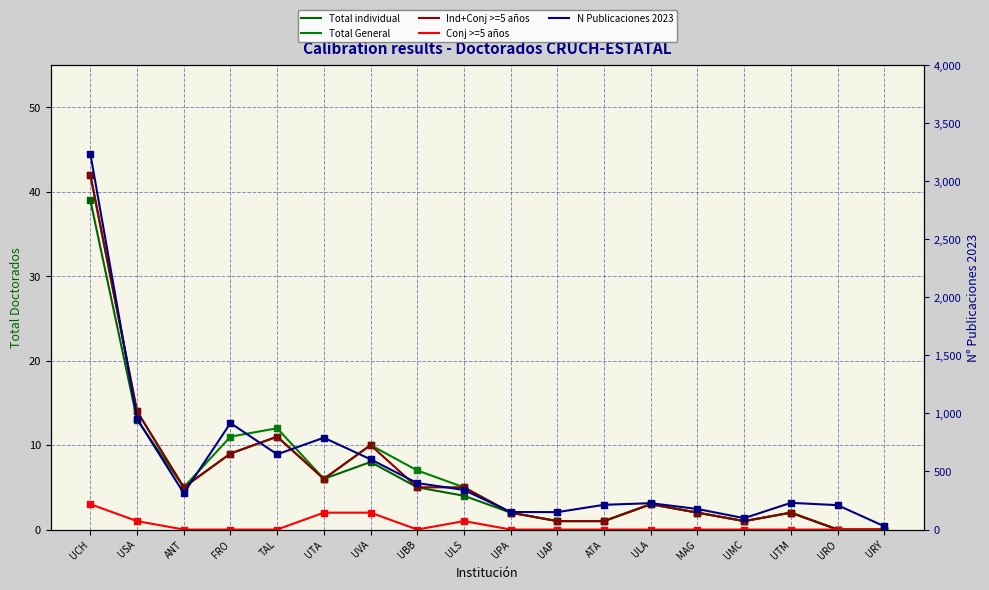

Which series has the widest spread of Y values?

N Publicaciones 2023